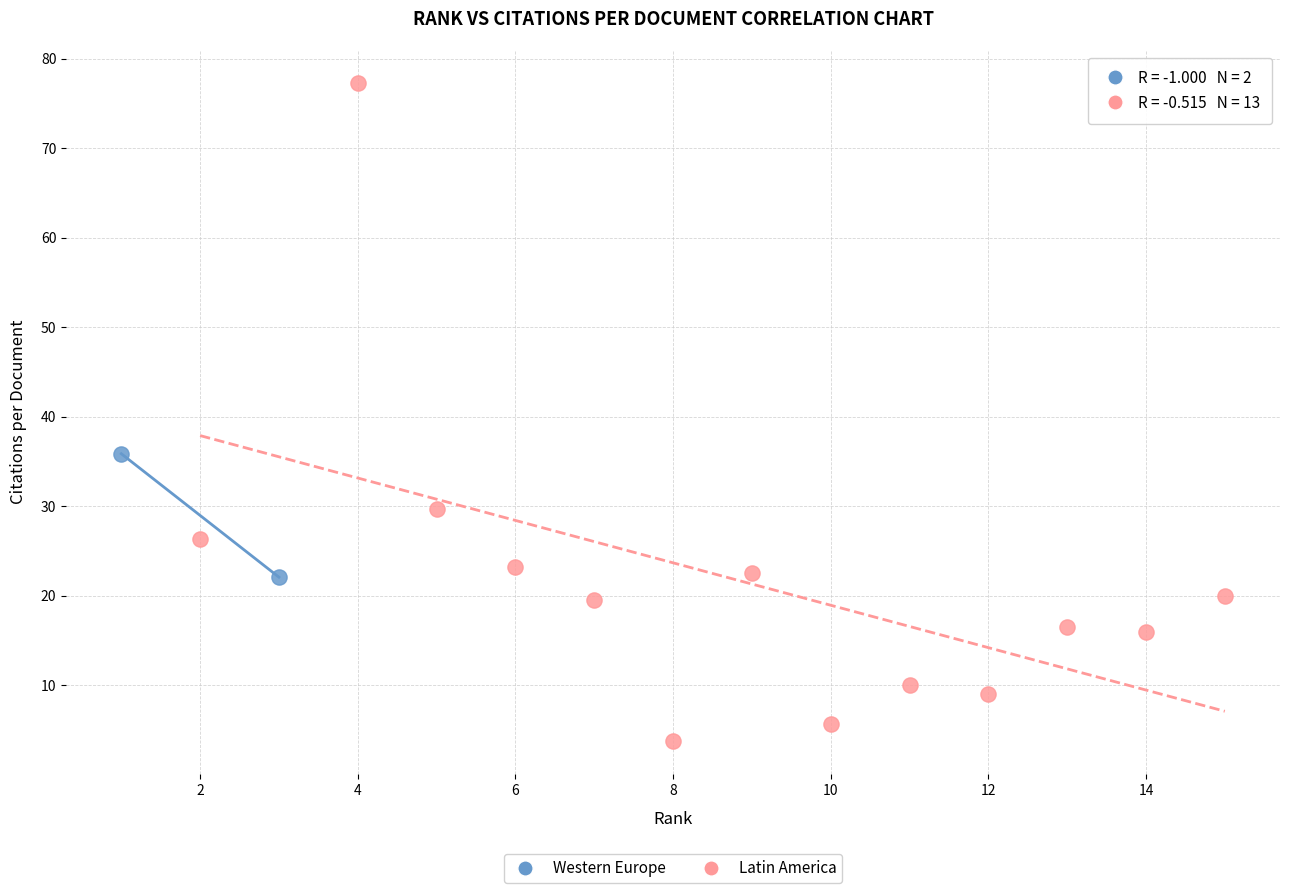

Which series reaches the minimum Y coordinate?

Latin America